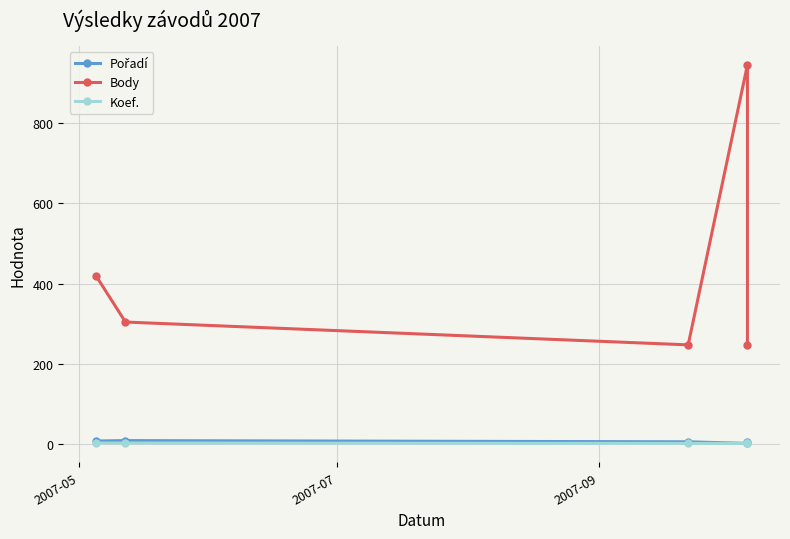

Reading left to right, what are all the values shown in this chart?

Pořadí: 7	8	5	1	5
Body: 420	304	247	946	247
Koef.: 2	2	1	1	1